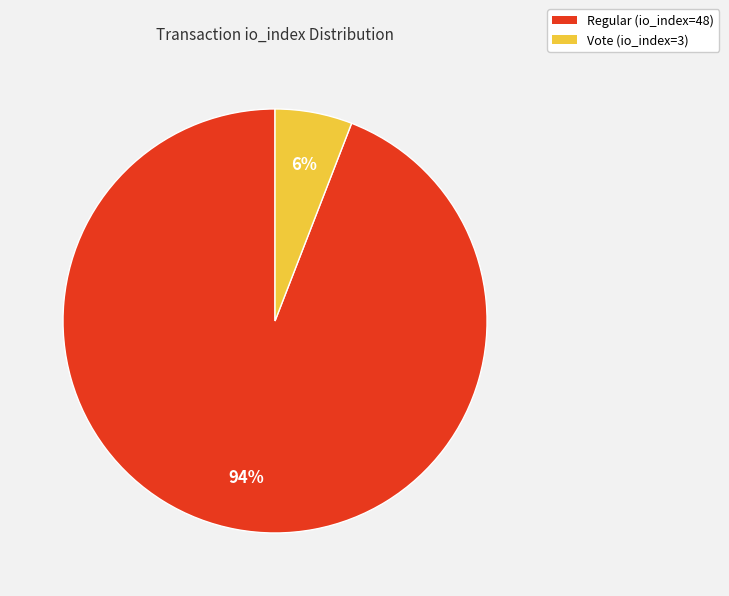

To the nearest percent, what percentage of the pie is Vote (io_index=3)?

6%